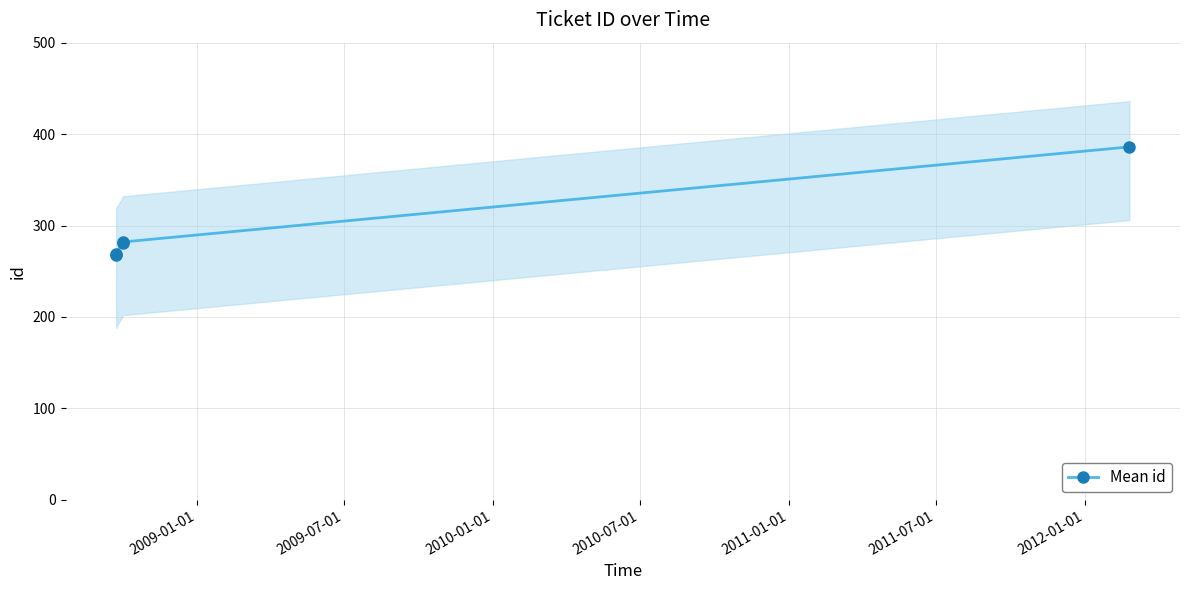

True or false: Mean id has more than 2 interior local peaks.

False